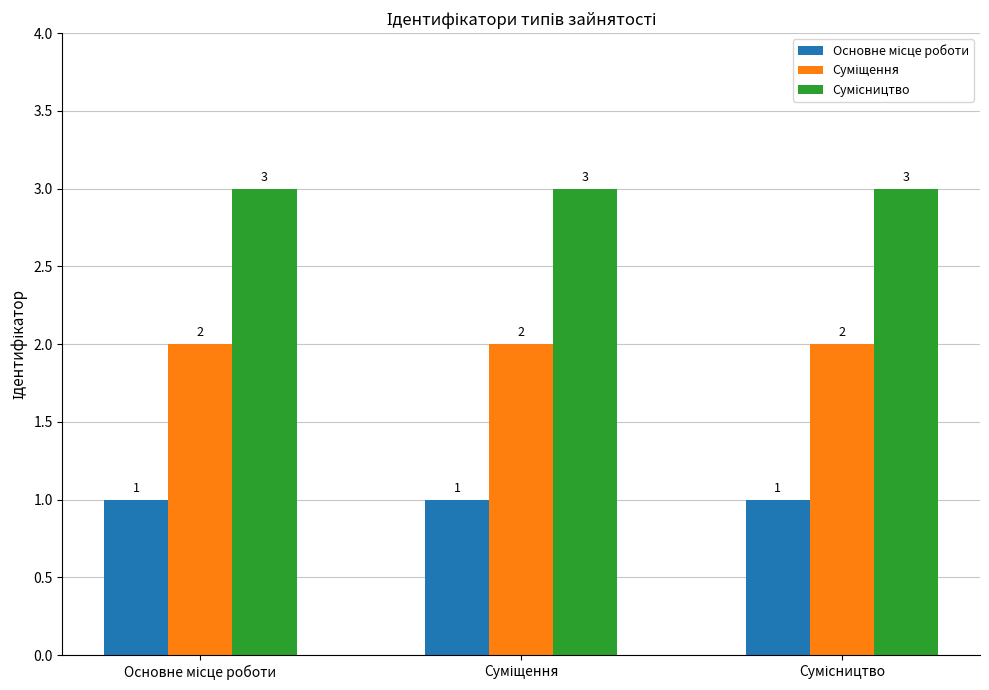

What is the greatest value displayed?

3